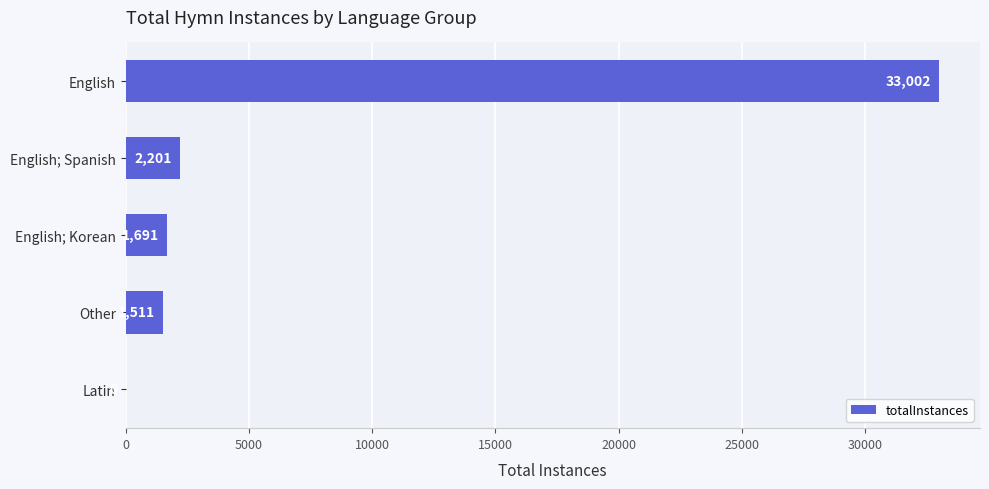

What is the average value?

7681